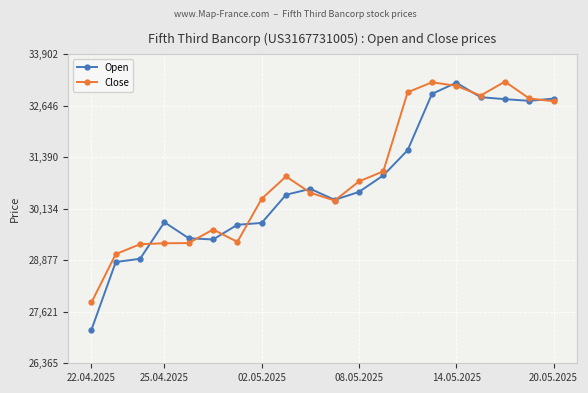

What is the value of the Open point at the 4th from the left?

29807